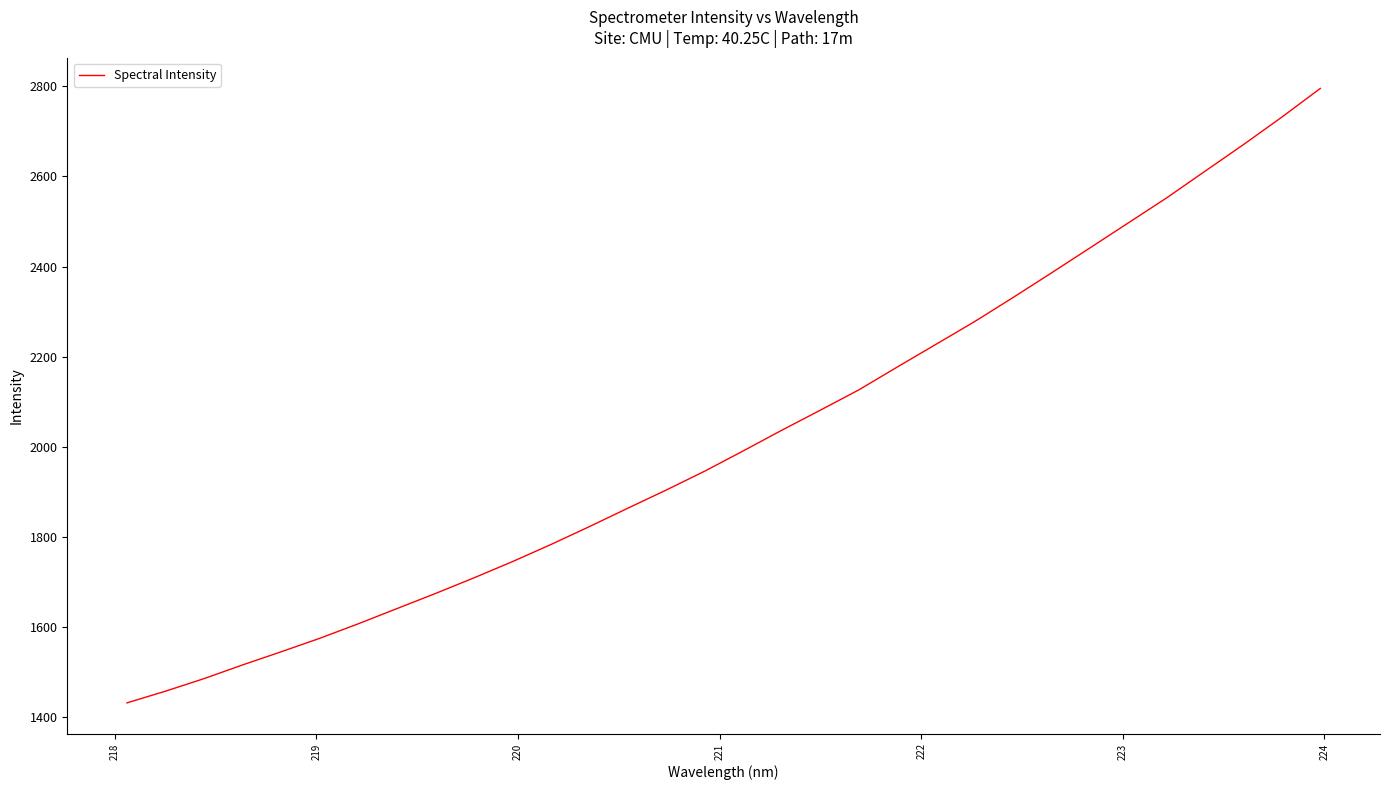

Reading left to right, extract all data points from this chart.

1430.8	1456.8	1484.7	1515.1	1544.2	1574.1	1606.4	1640.0	1673.5	1708.3	1744.4	1782.4	1822.2	1863.1	1903.6	1945.5	1990.5	2036.4	2080.9	2125.9	2176.7	2226.9	2277.1	2330.6	2385.3	2440.8	2496.5	2552.3	2611.6	2670.8	2731.9	2795.6